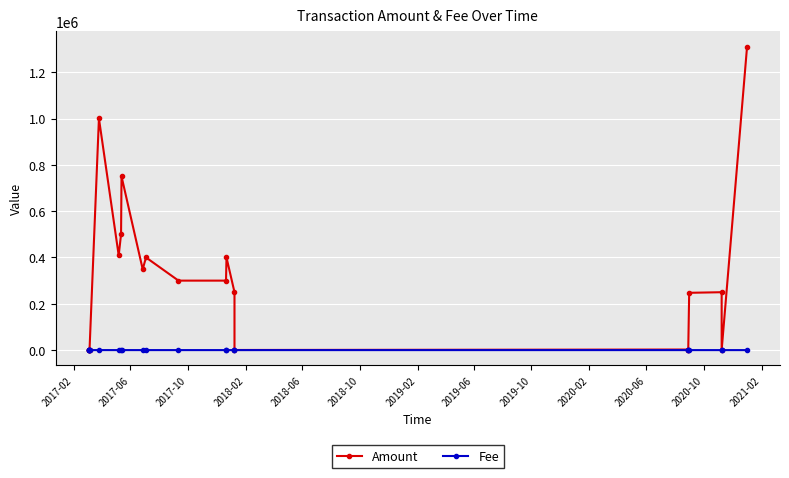

What is the average value of the Amount series?

294067.0